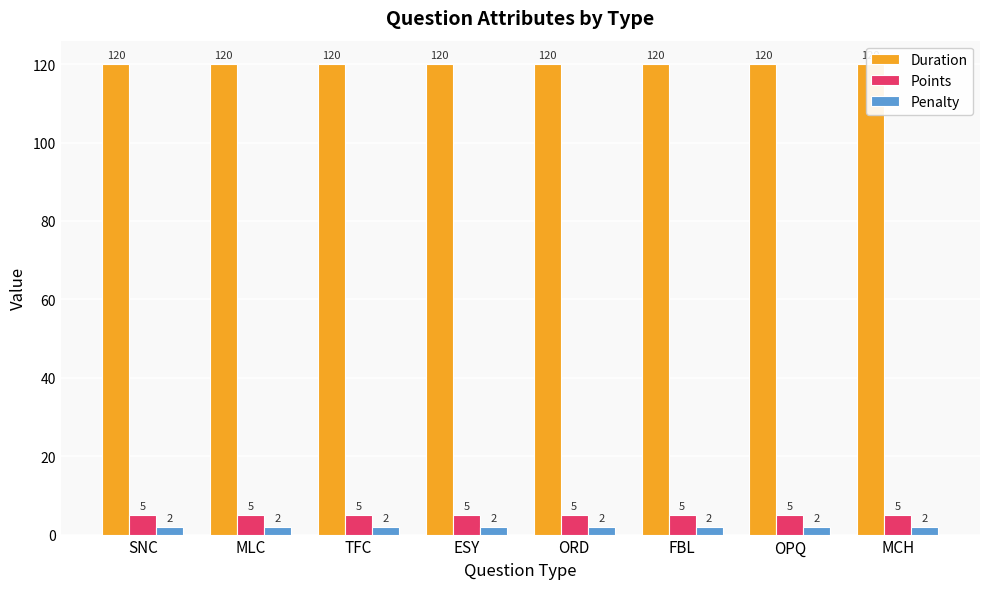

Are the bars grouped side by side (vs. stacked)?

Yes